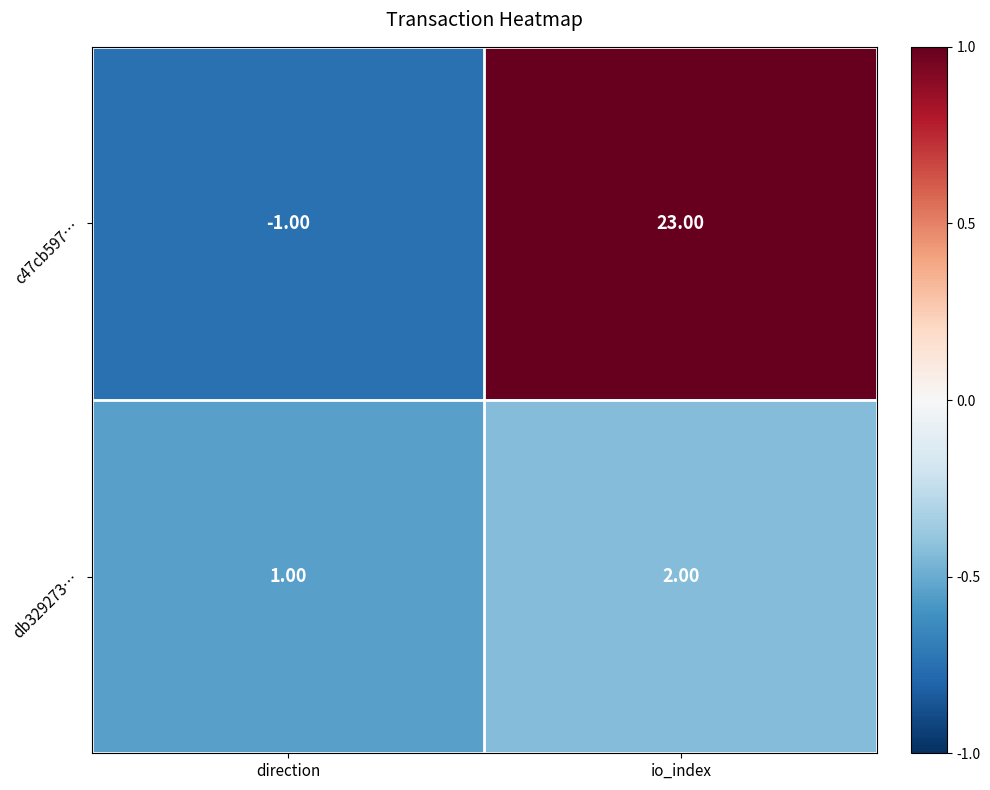

Which category has the lowest value in the c47cb597… series?

direction